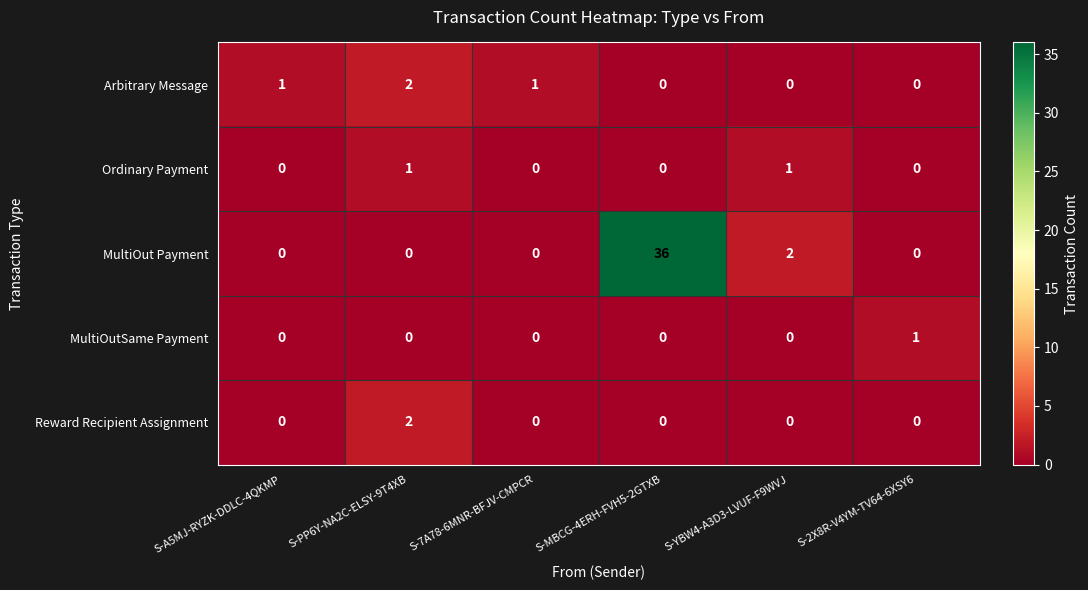

Which series has the largest range (max minus min)?

MultiOut Payment